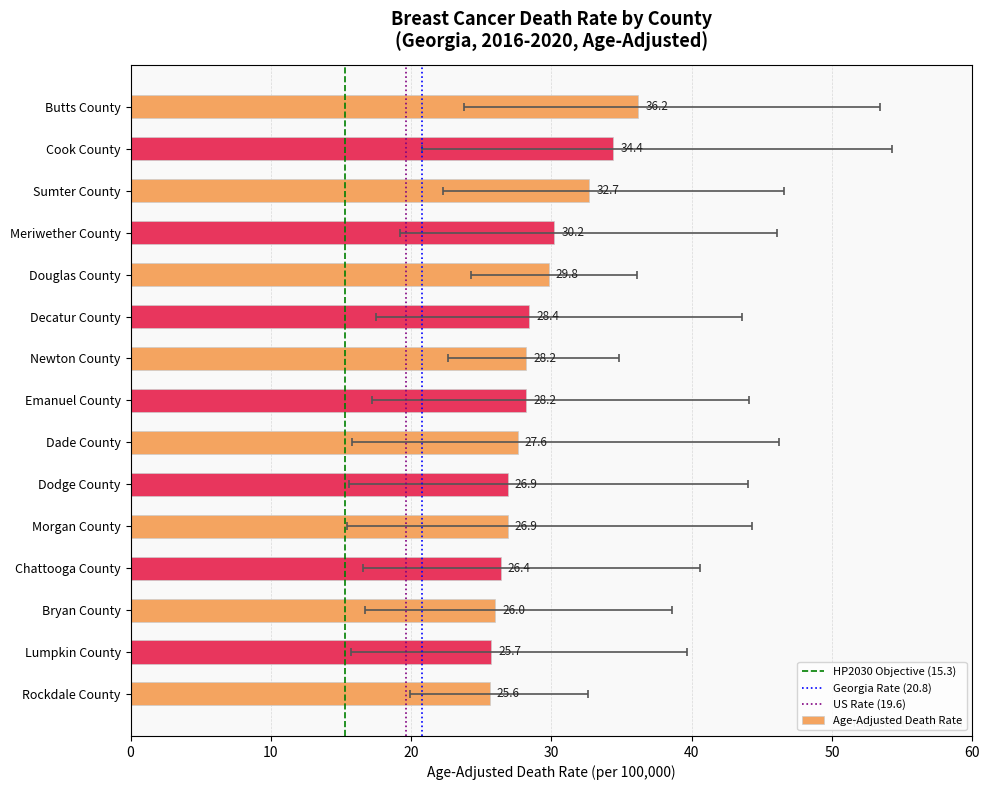

Reading left to right, transcribe all the data shown in this chart.

Butts County=36.2	Cook County=34.4	Sumter County=32.7	Meriwether County=30.2	Douglas County=29.8	Decatur County=28.4	Newton County=28.2	Emanuel County=28.2	Dade County=27.6	Dodge County=26.9	Morgan County=26.9	Chattooga County=26.4	Bryan County=26.0	Lumpkin County=25.7	Rockdale County=25.6